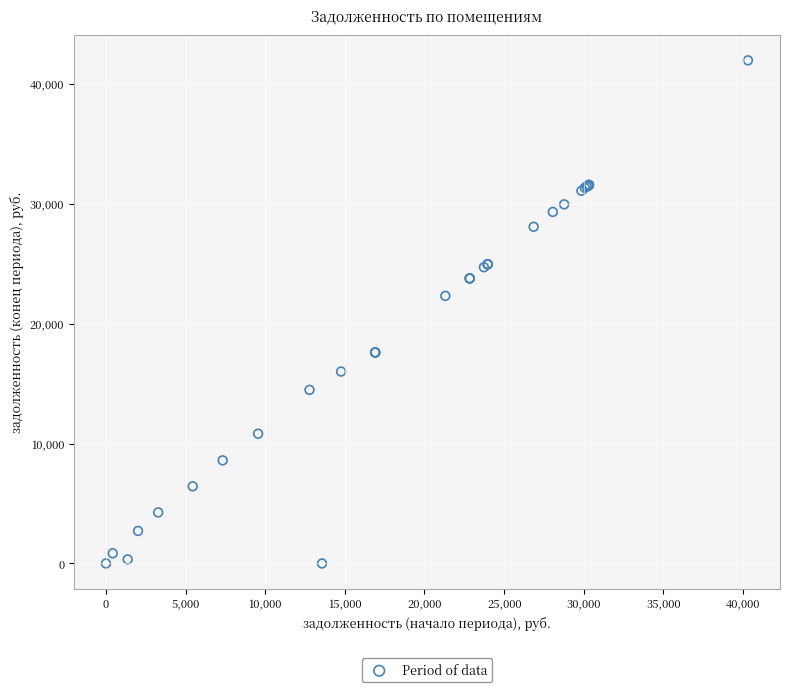

What Y value in the scatter plot is closest to 20988?

22324.8